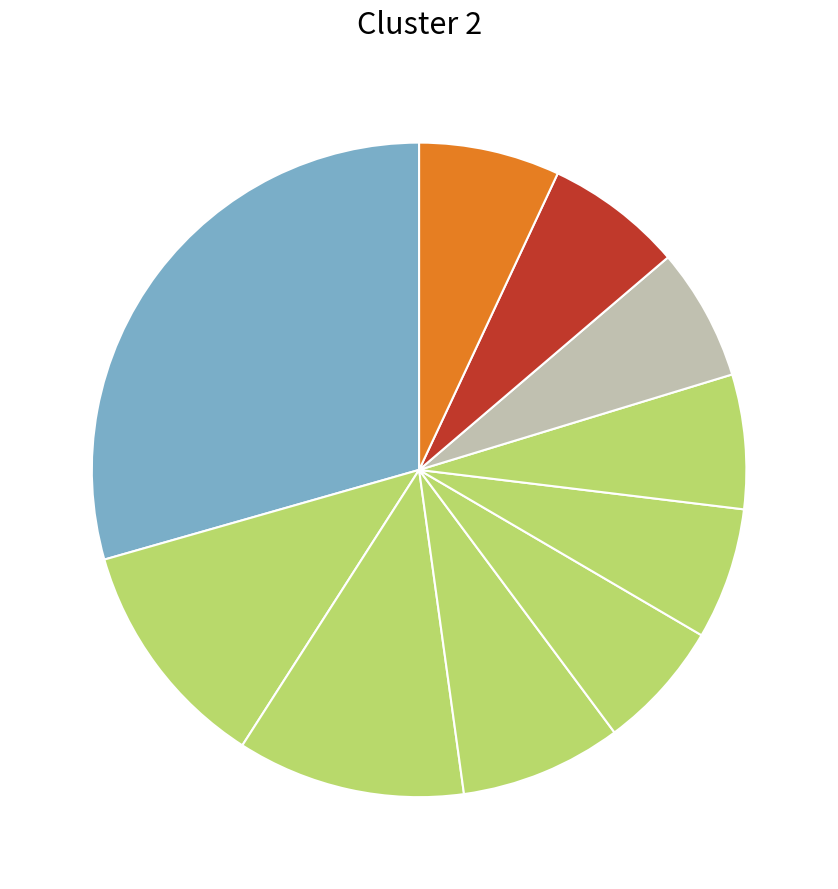

How many slices are in this pie chart?

10